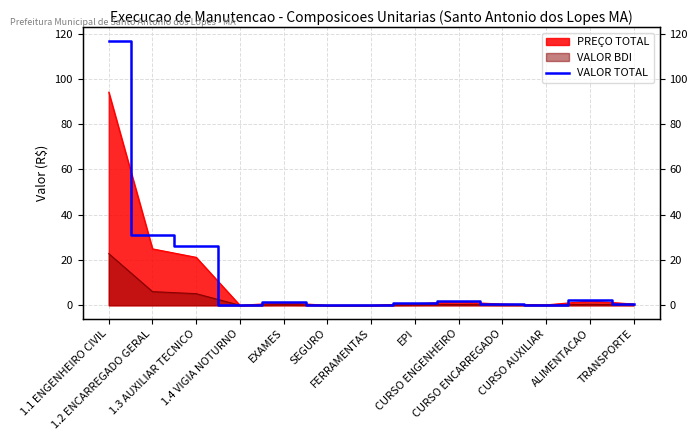

What is the change in value from 1.2 ENCARREGADO GERAL to CURSO AUXILIAR?

-30.8